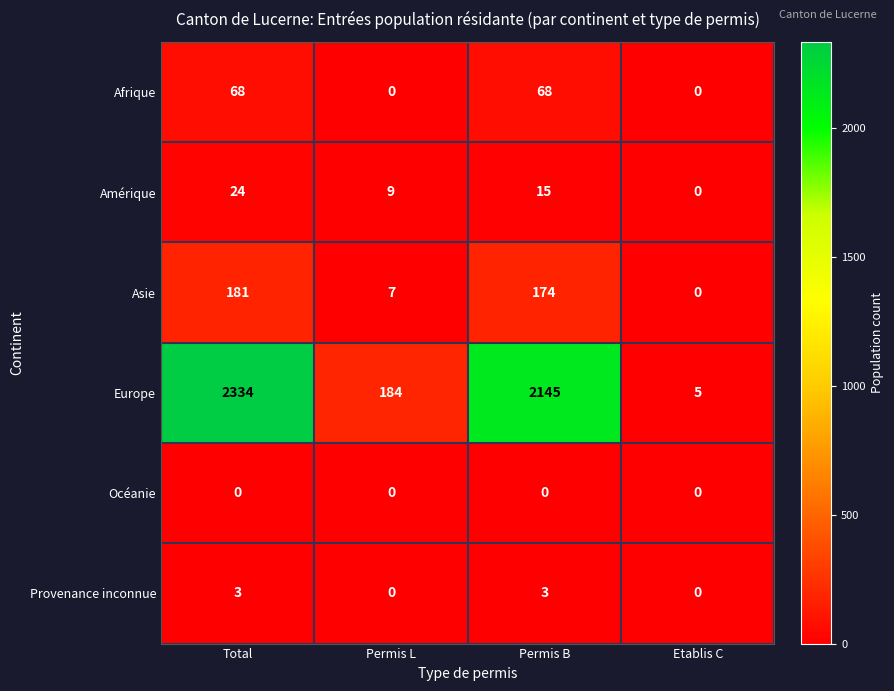

True or false: Asie has a value of 110 at Permis B.

False